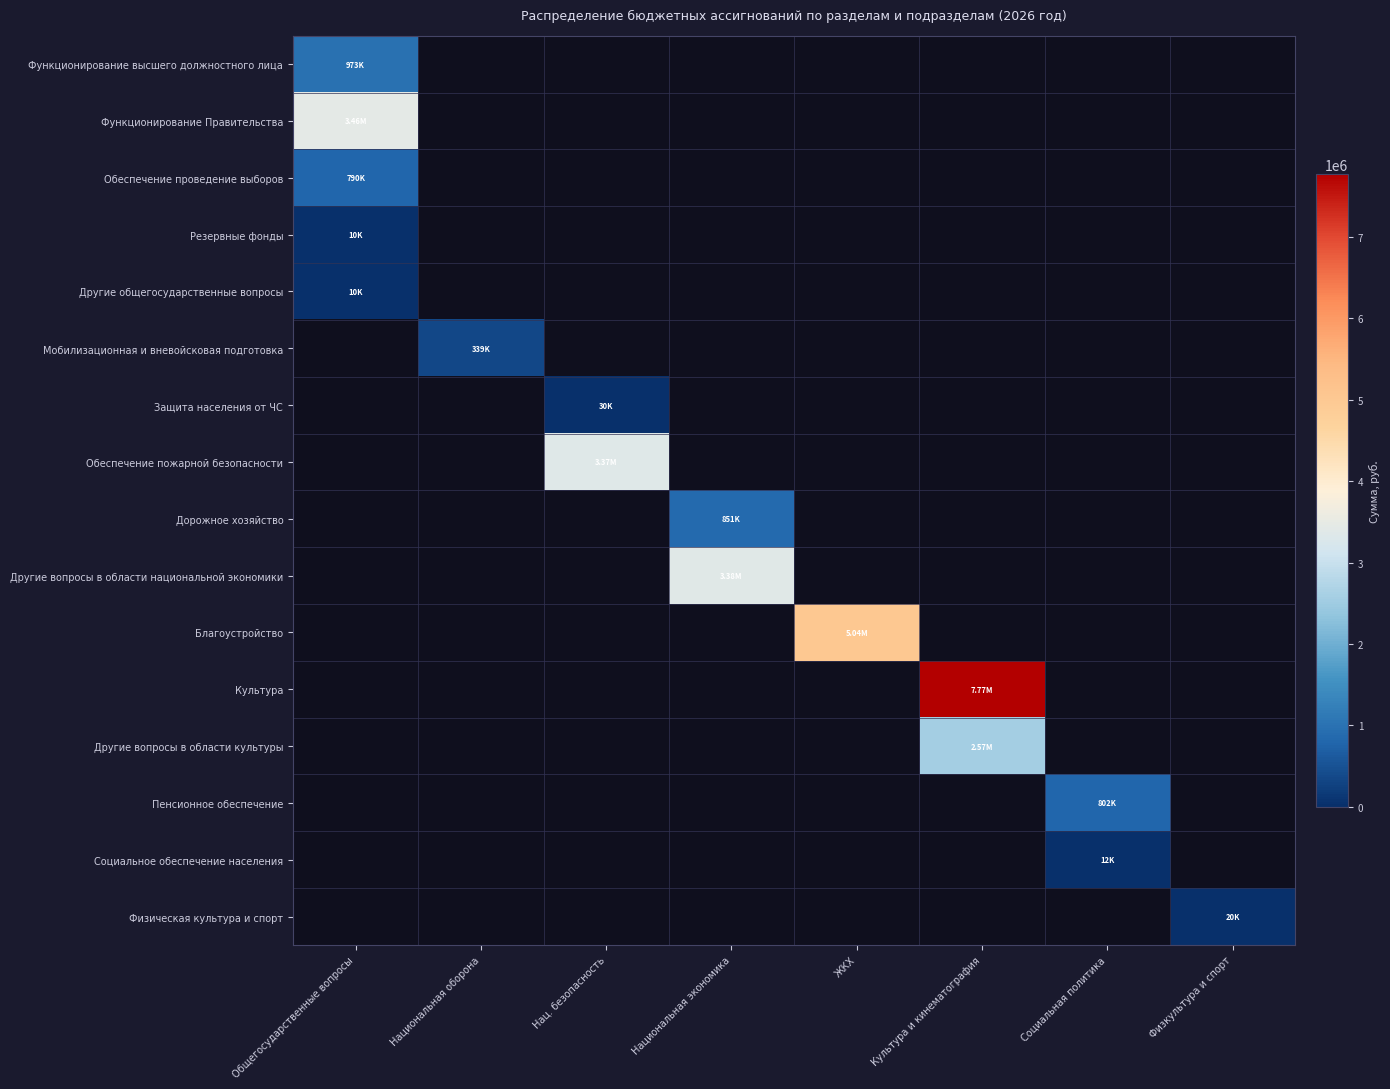

Which category has the highest value across all series?

Культура и кинематография